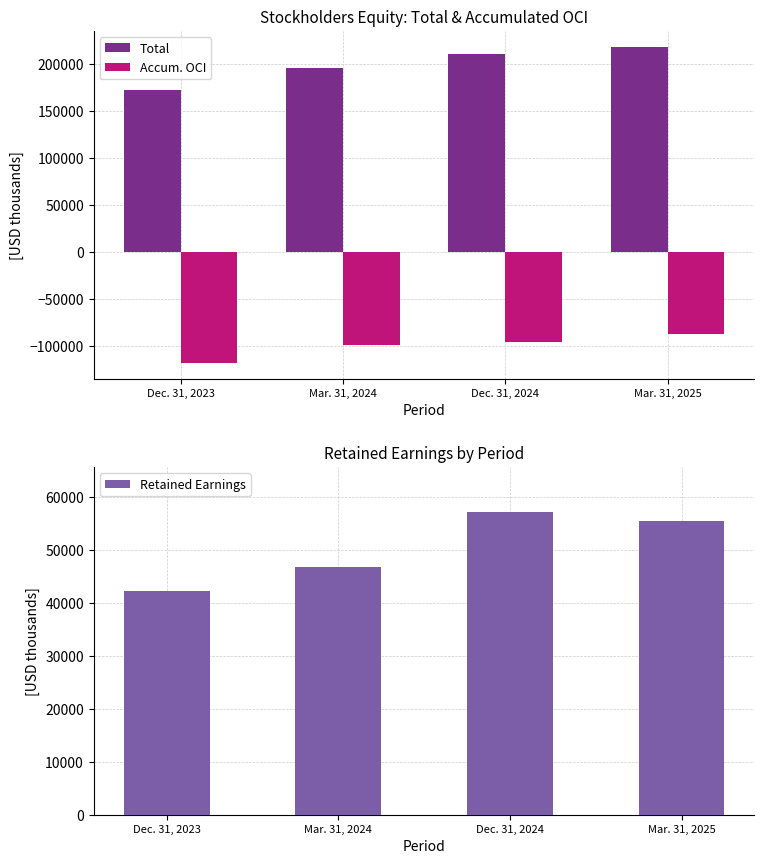

What position from the right is Mar. 31, 2025?

1